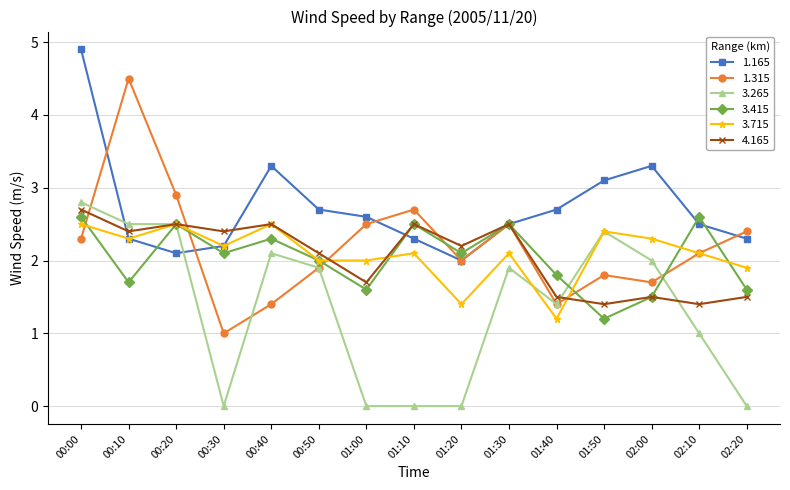

True or false: 4.165 has a value of 0.7 at 01:50.

False